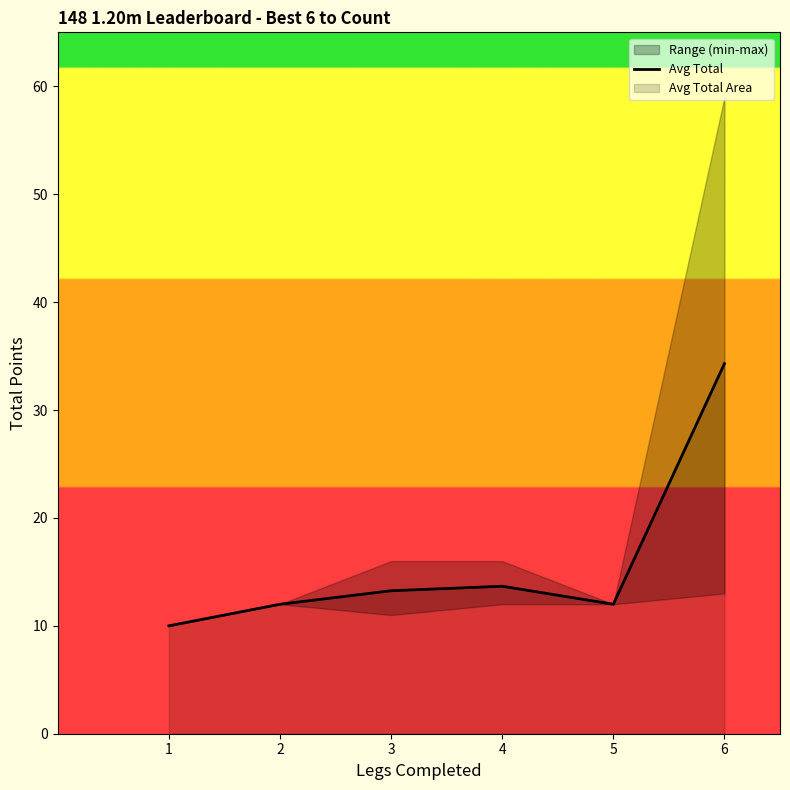

How many values are below 13?

3